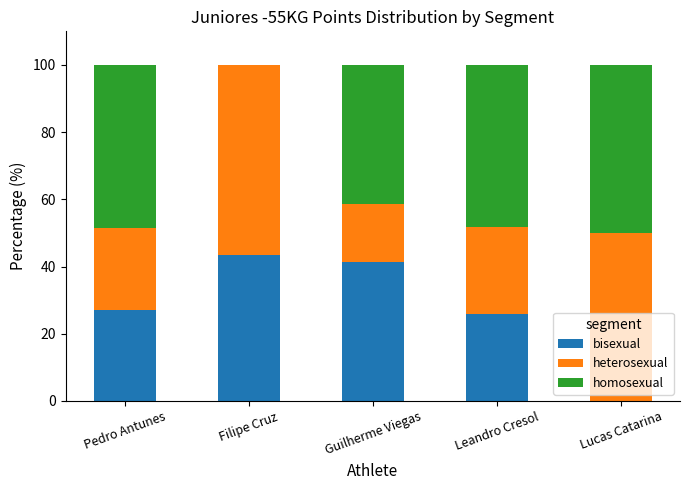

Count the number of data series in this chart.

3